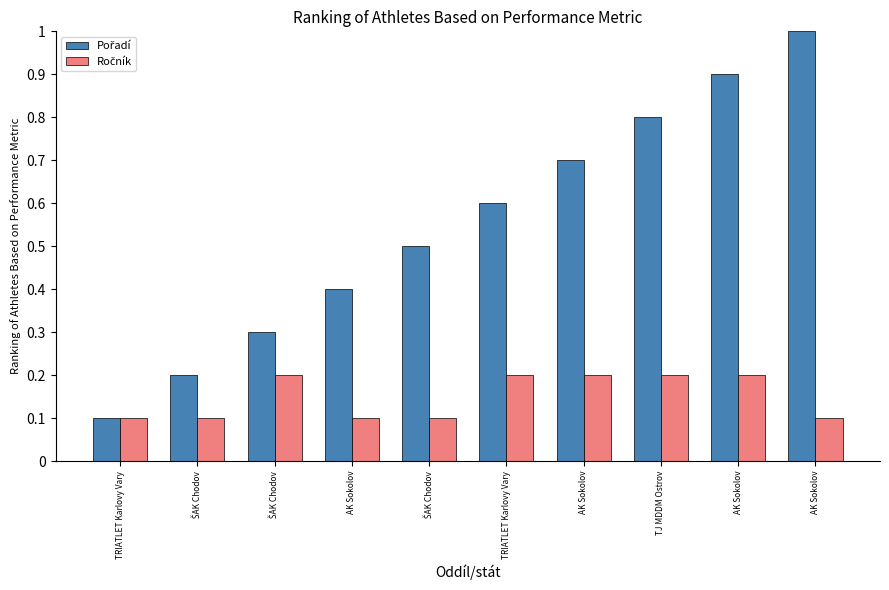

How many categories are shown in the chart?

10